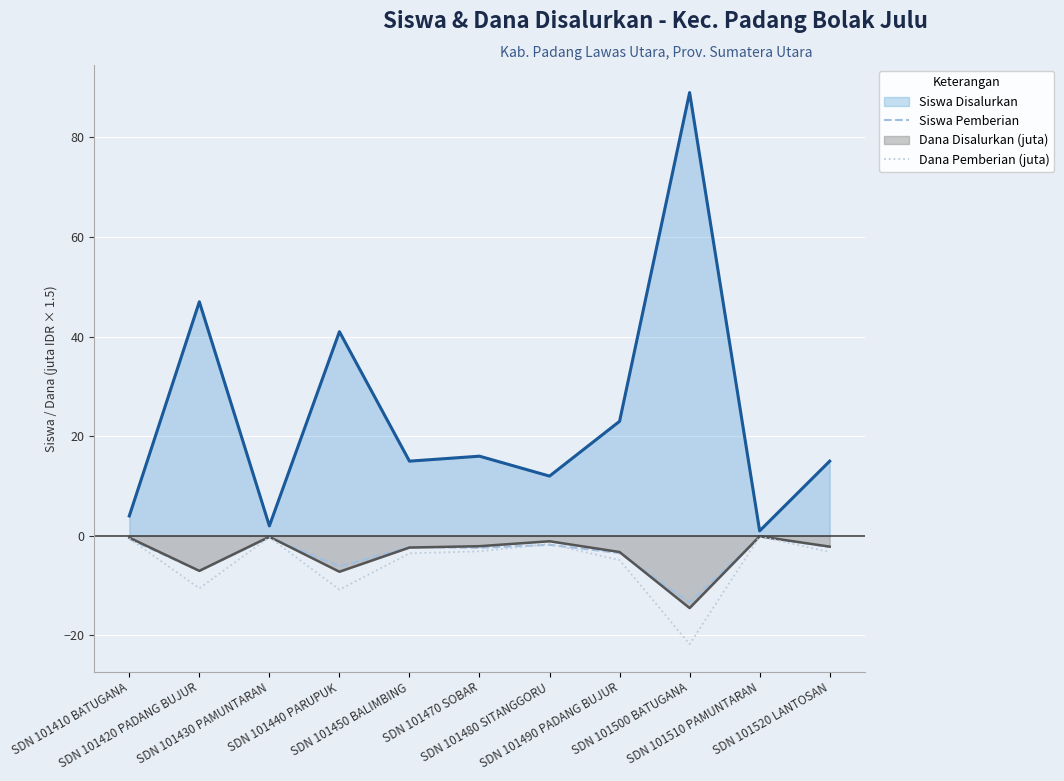

Does the chart display data point markers on the line(s)?

No